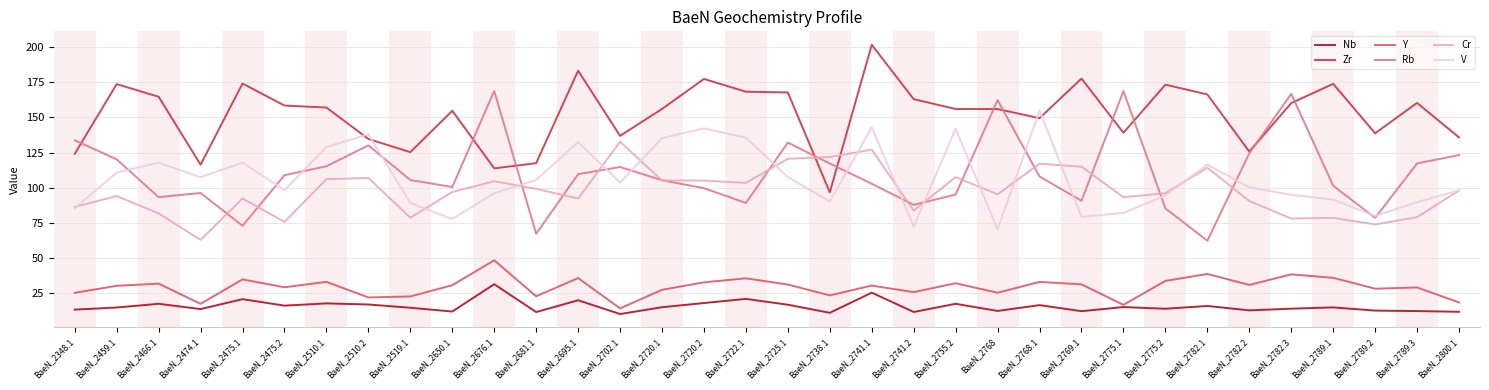

Between BaeN_2510.2 and BaeN_2741.1, which series saw the biggest shift?

Zr